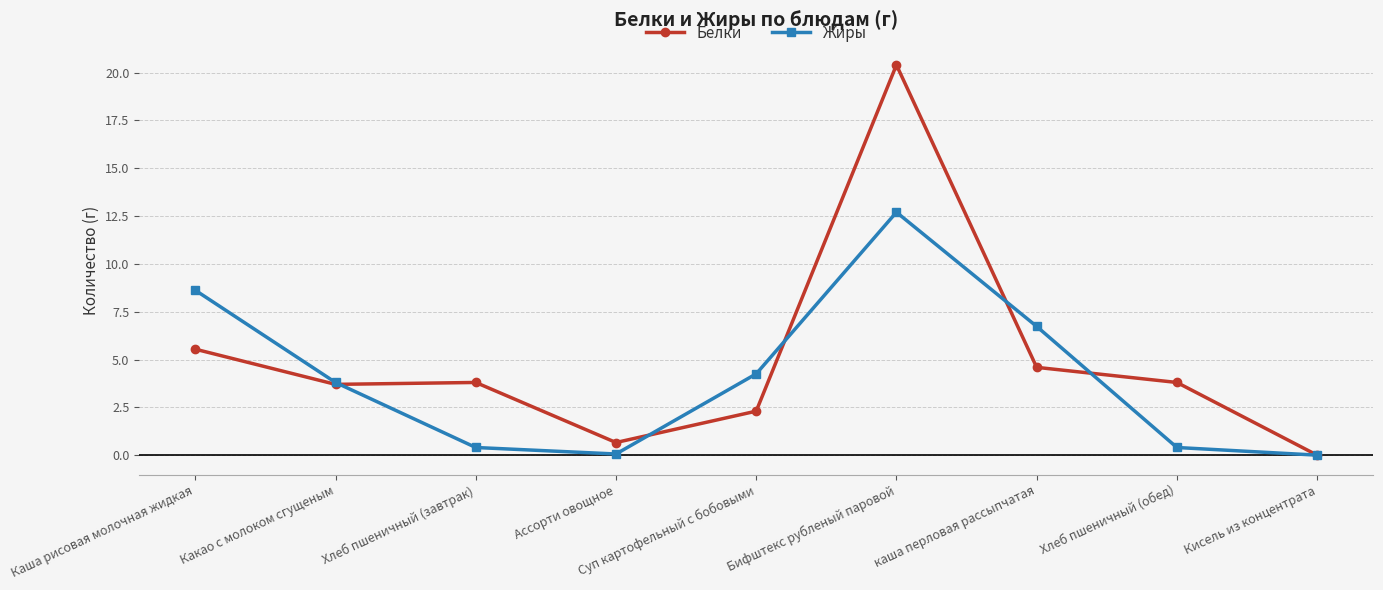

The value of Белки at Бифштекс рубленый паровой is 20.4. True or false?

True